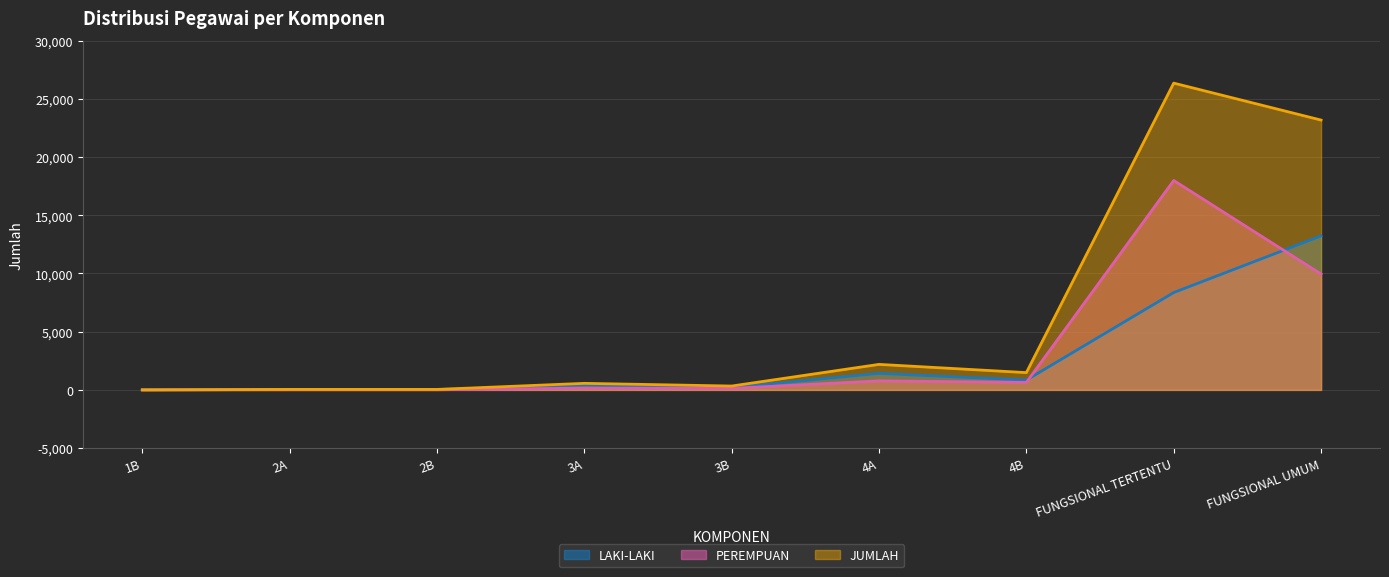

Which series has the largest total across all categories?

JUMLAH